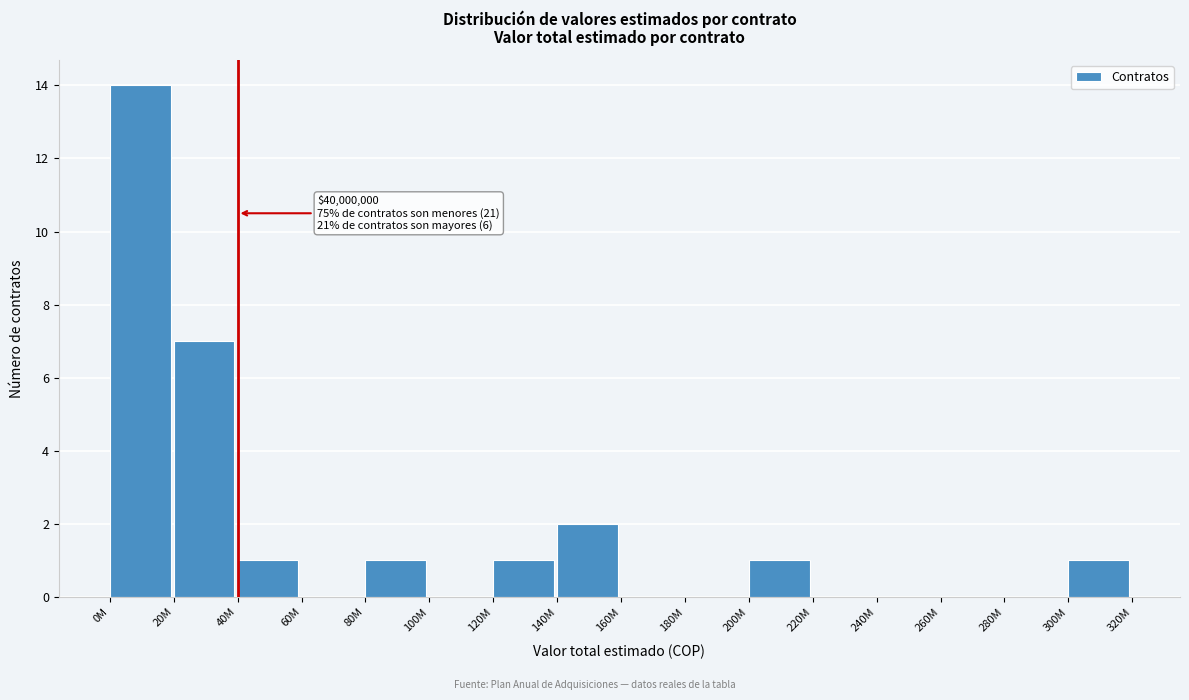

Reading right to left, what are all the values shown in this chart?

300M=1	280M=0	260M=0	240M=0	220M=0	200M=1	180M=0	160M=0	140M=2	120M=1	100M=0	80M=1	60M=0	40M=1	20M=7	0M=14